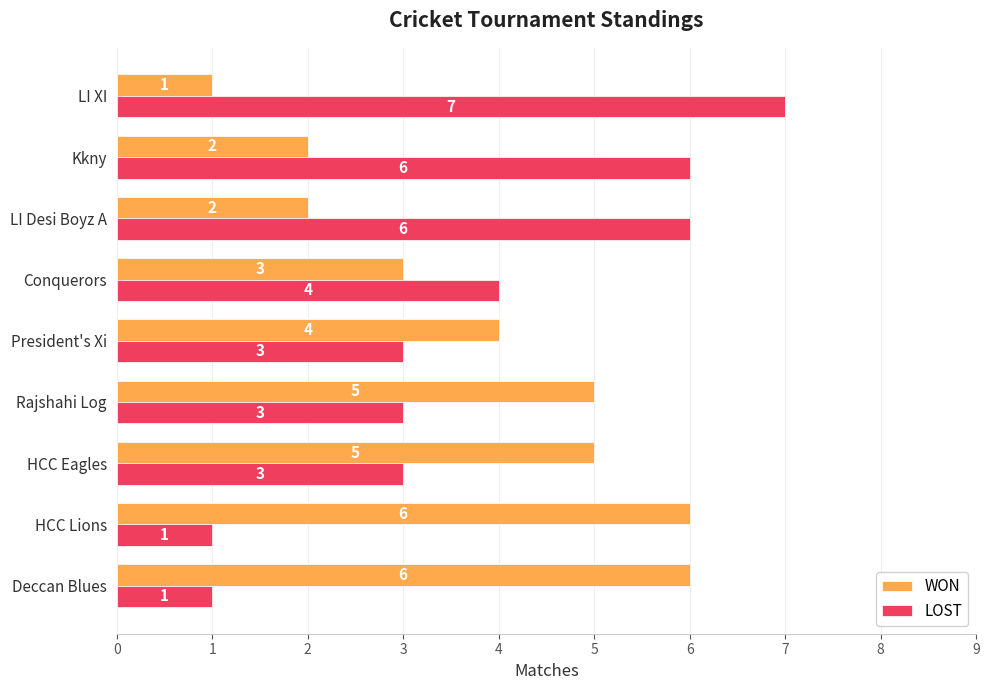

Which series has the widest spread of values?

LOST